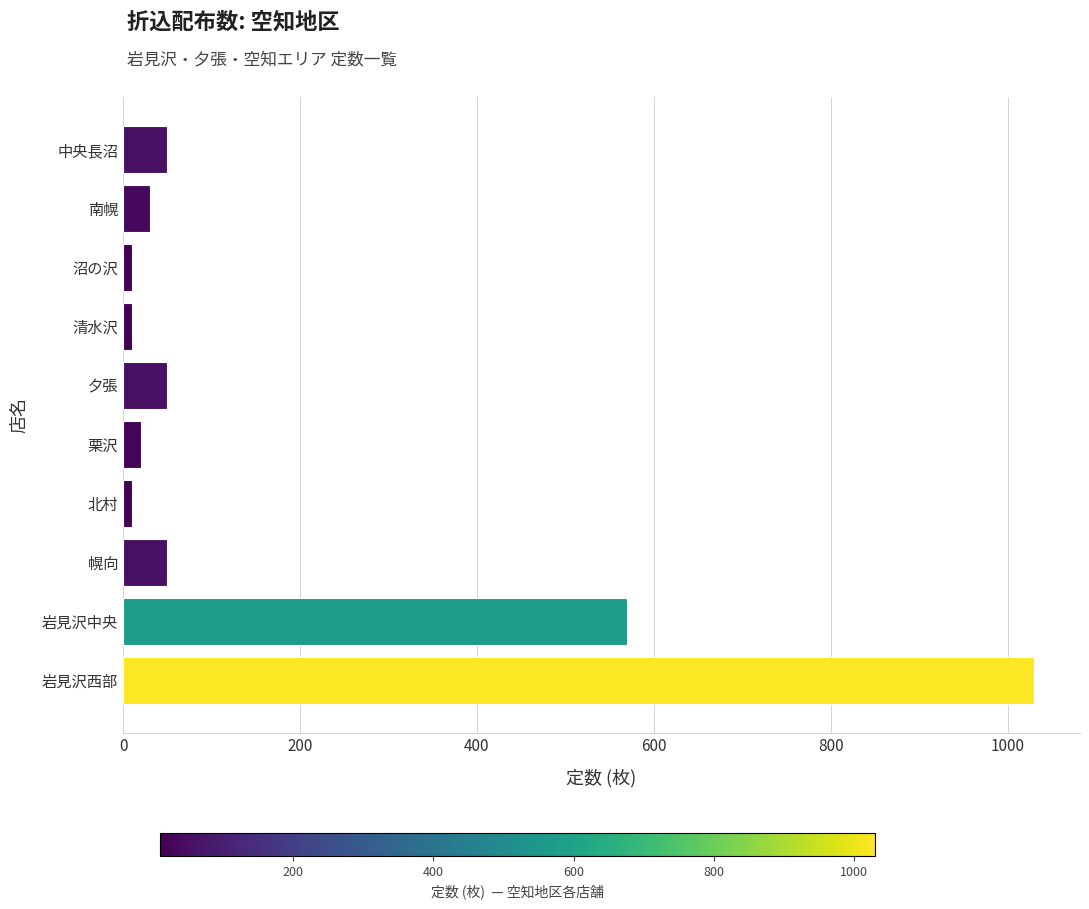

Where is the data nearest to the value 520?

岩見沢中央